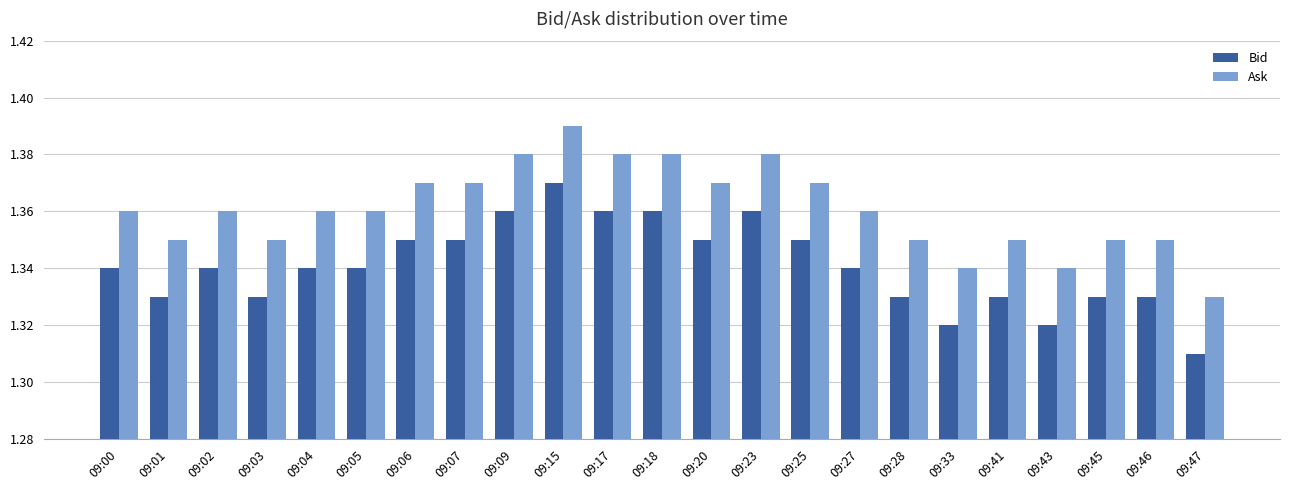

At which category does the chart reach its minimum across all series?

09:47